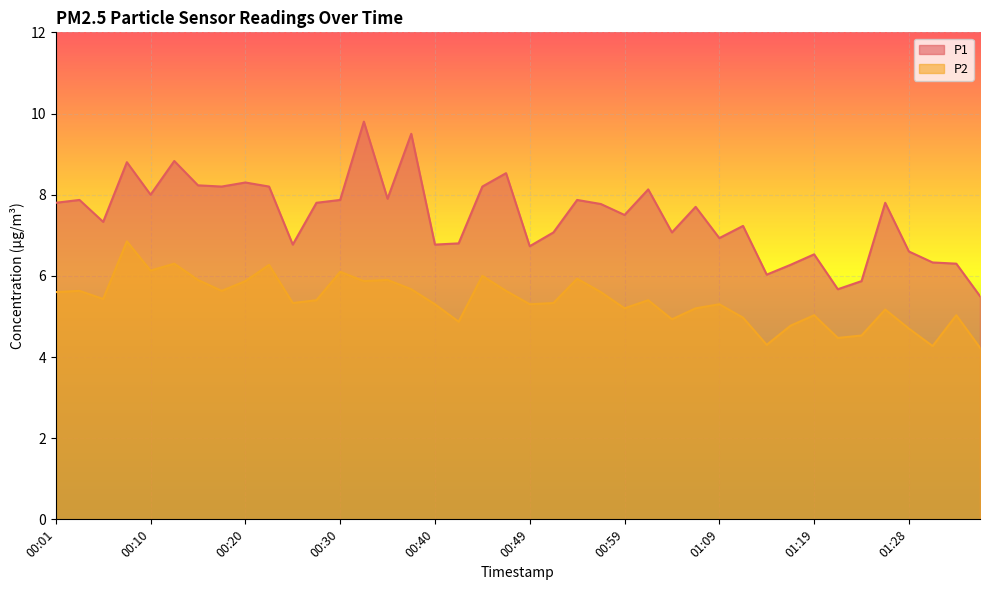

In P2, how many points are higher than both neighbors (excluding endpoints)?

13